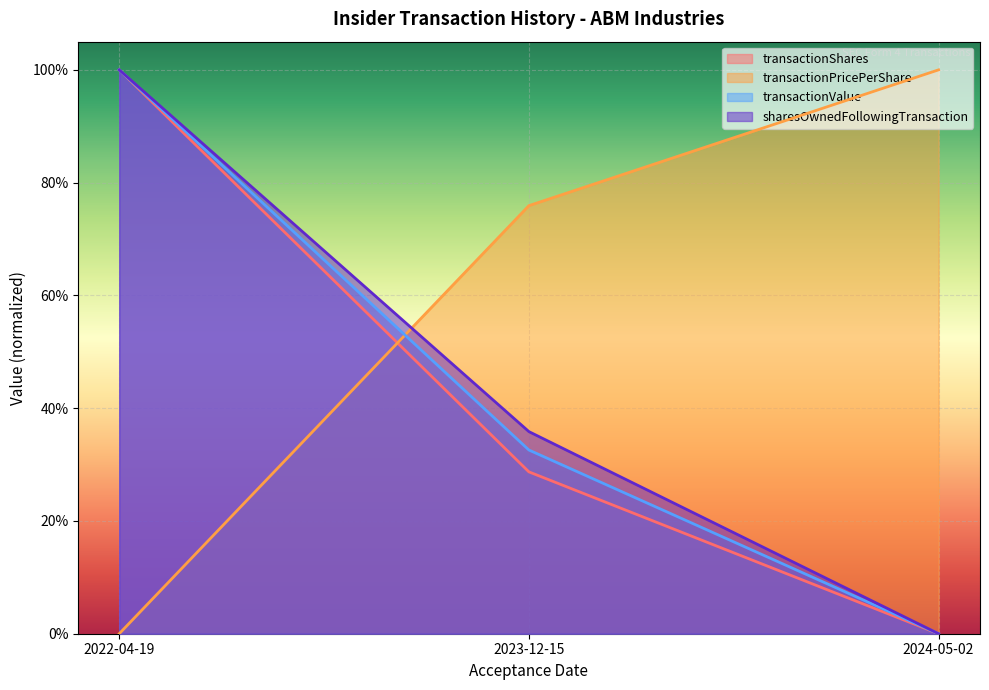

What is the difference between the highest and lowest values at 2023-12-15?

0.5